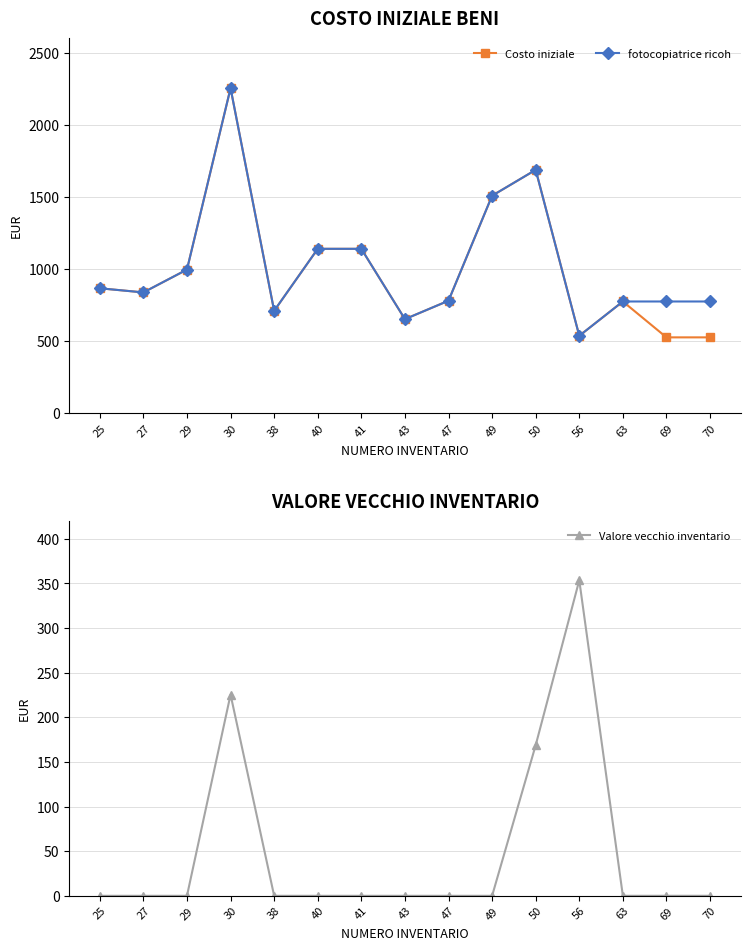

How many lines are shown in the chart?

3